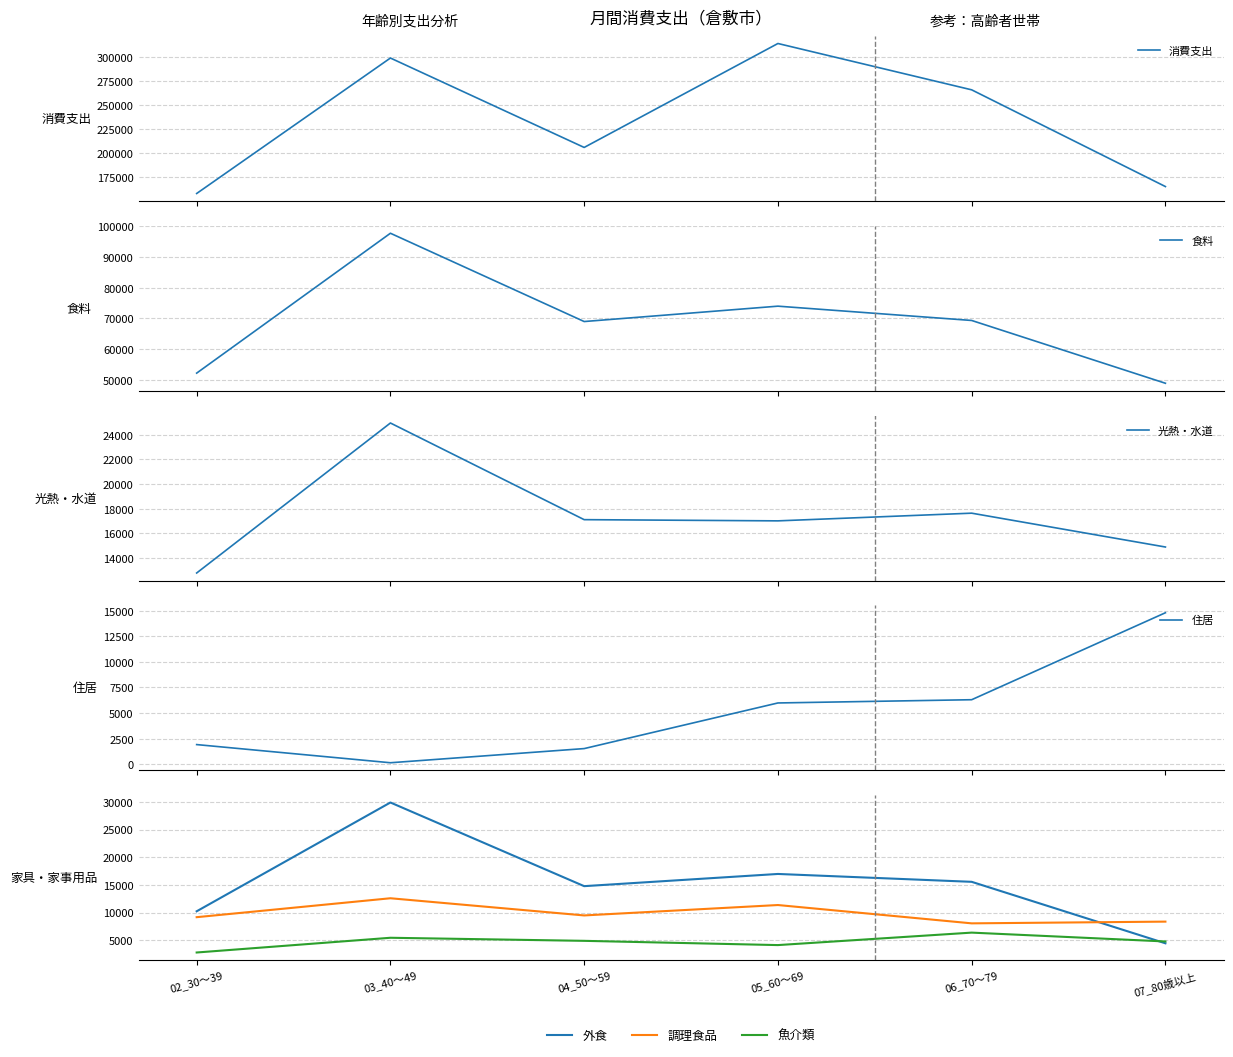

At which label does 調理食品 reach its peak?

03_40～49